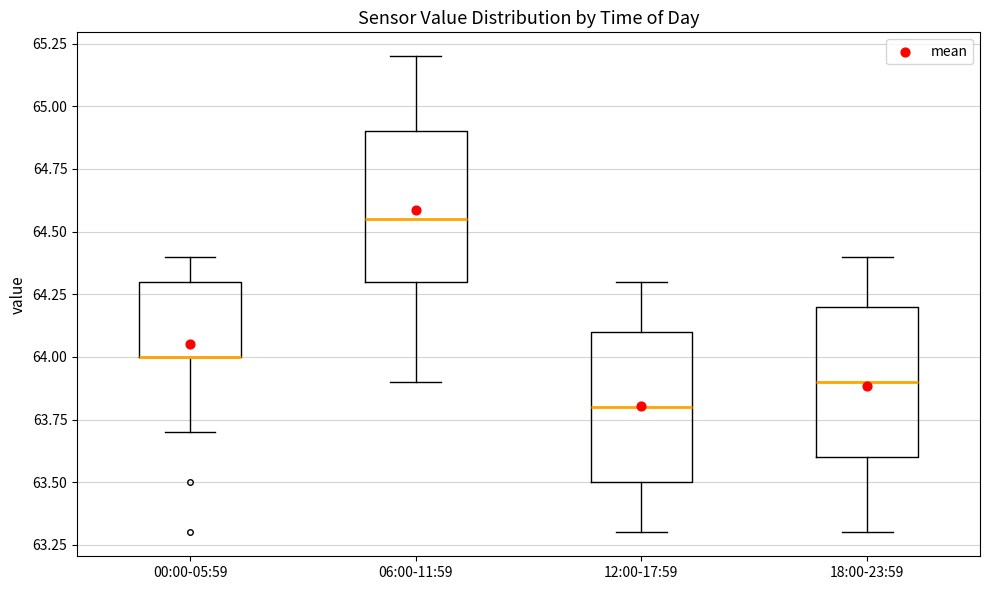

Reading left to right, read every box against the y-axis: the position of its median line, the range the box covers, and the ends of its whiskers. The values are not printed on the chart, so give them approximately, as read against the axis.

00:00-05:59: median 64.00 (drawn on the box's lower edge), box 64.00 to 64.30, whiskers 63.70 to 64.40
06:00-11:59: median 64.55, box 64.30 to 64.90, whiskers 63.90 to 65.20
12:00-17:59: median 63.80, box 63.50 to 64.10, whiskers 63.30 to 64.30
18:00-23:59: median 63.90, box 63.60 to 64.20, whiskers 63.30 to 64.40